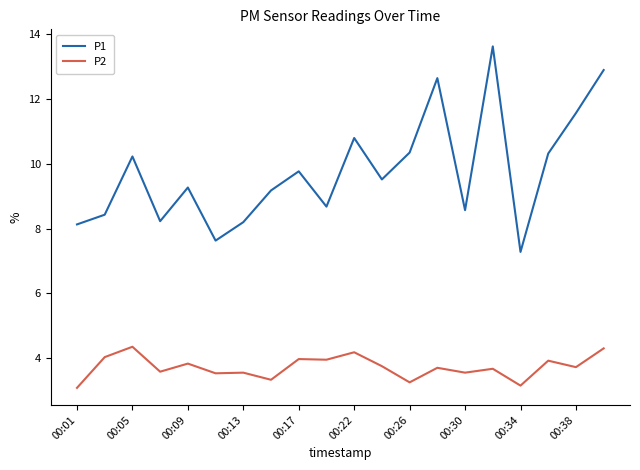

At how many categories does at least one series exceed 6?

20